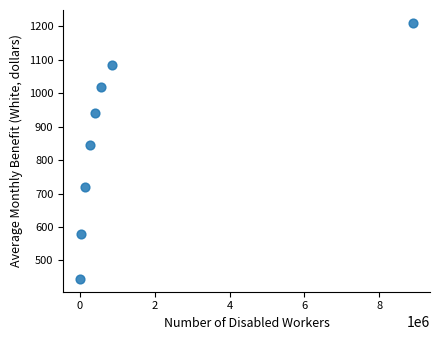

What is the average Y value?

855.7